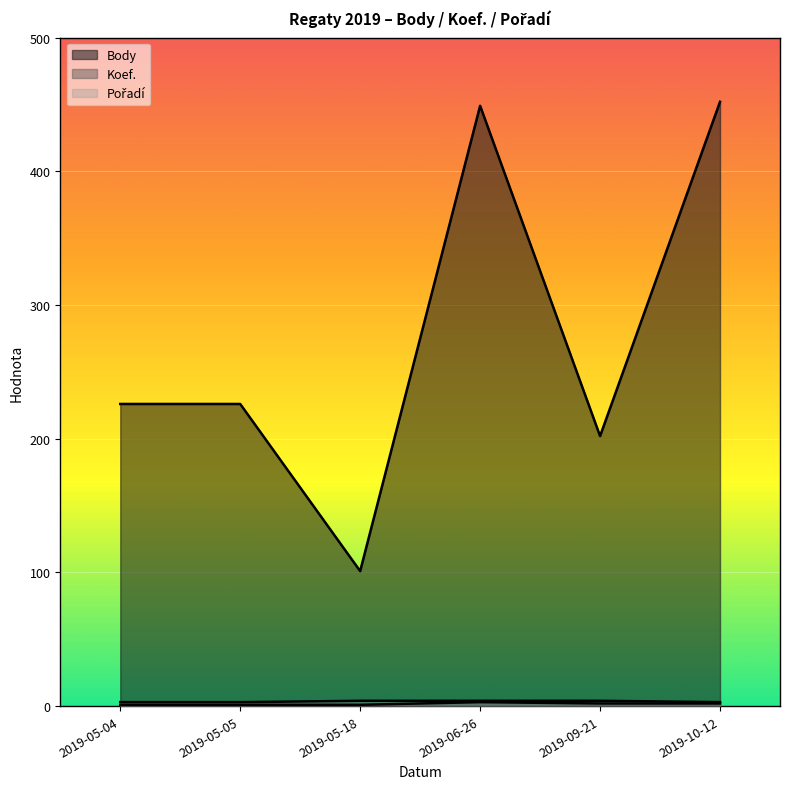

True or false: Pořadí and Body cross at least once.

False